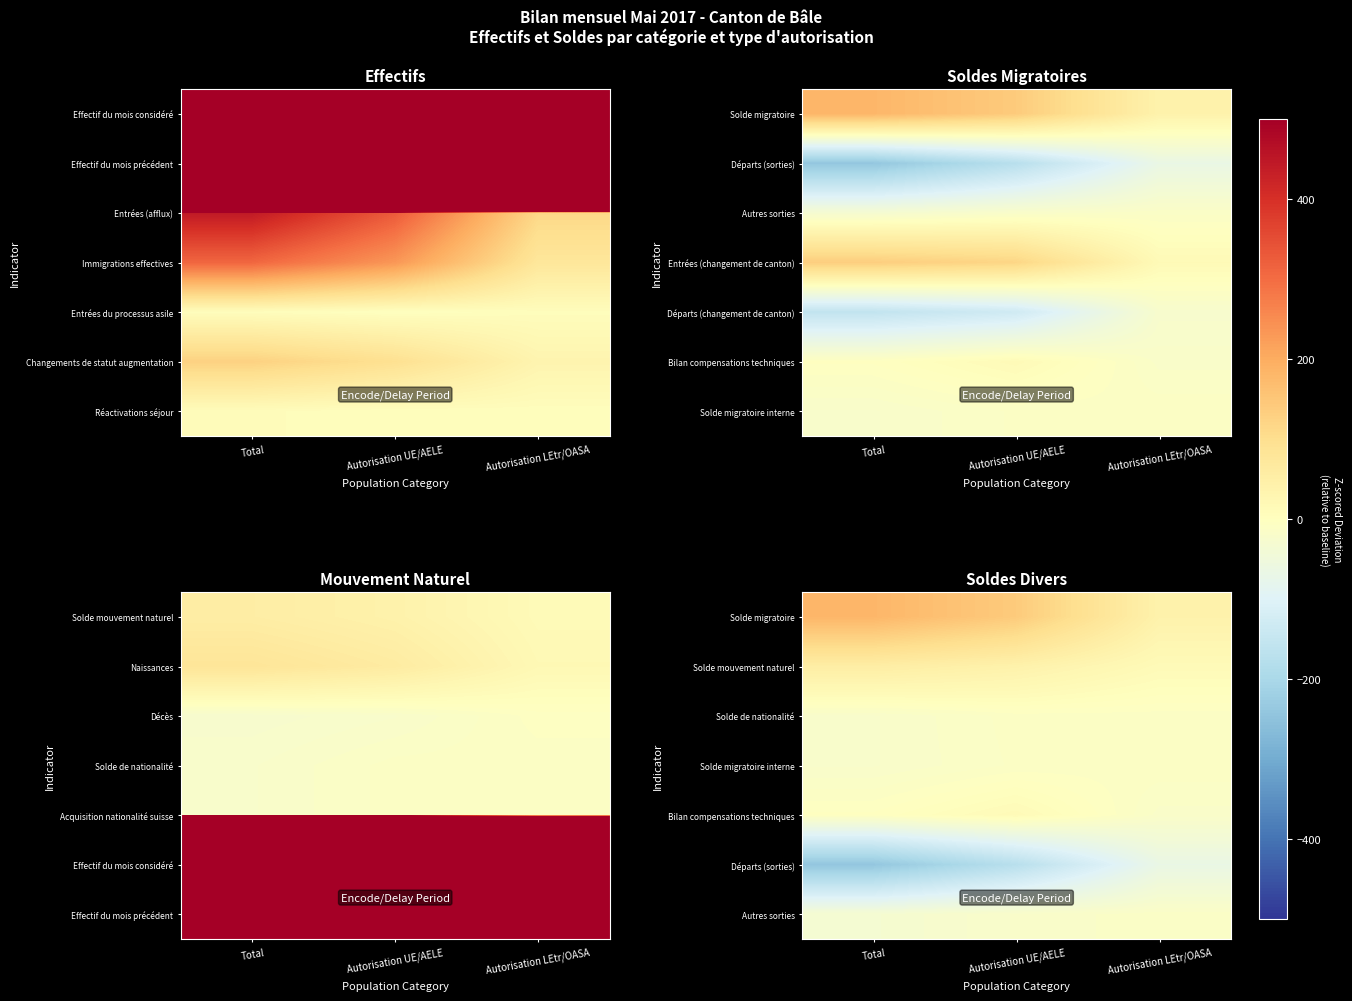

How many distinct data groups are displayed?

7